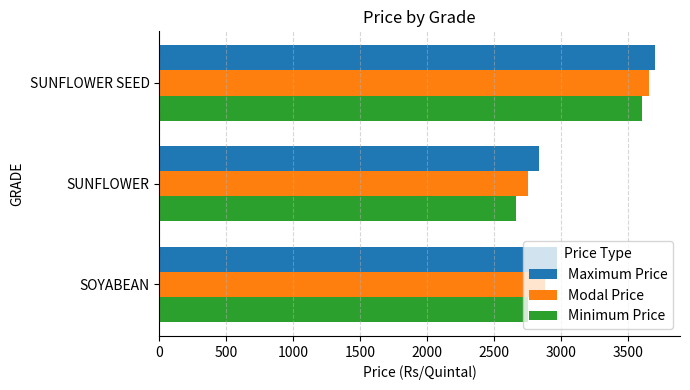

Which series has the widest spread of values?

Minimum Price